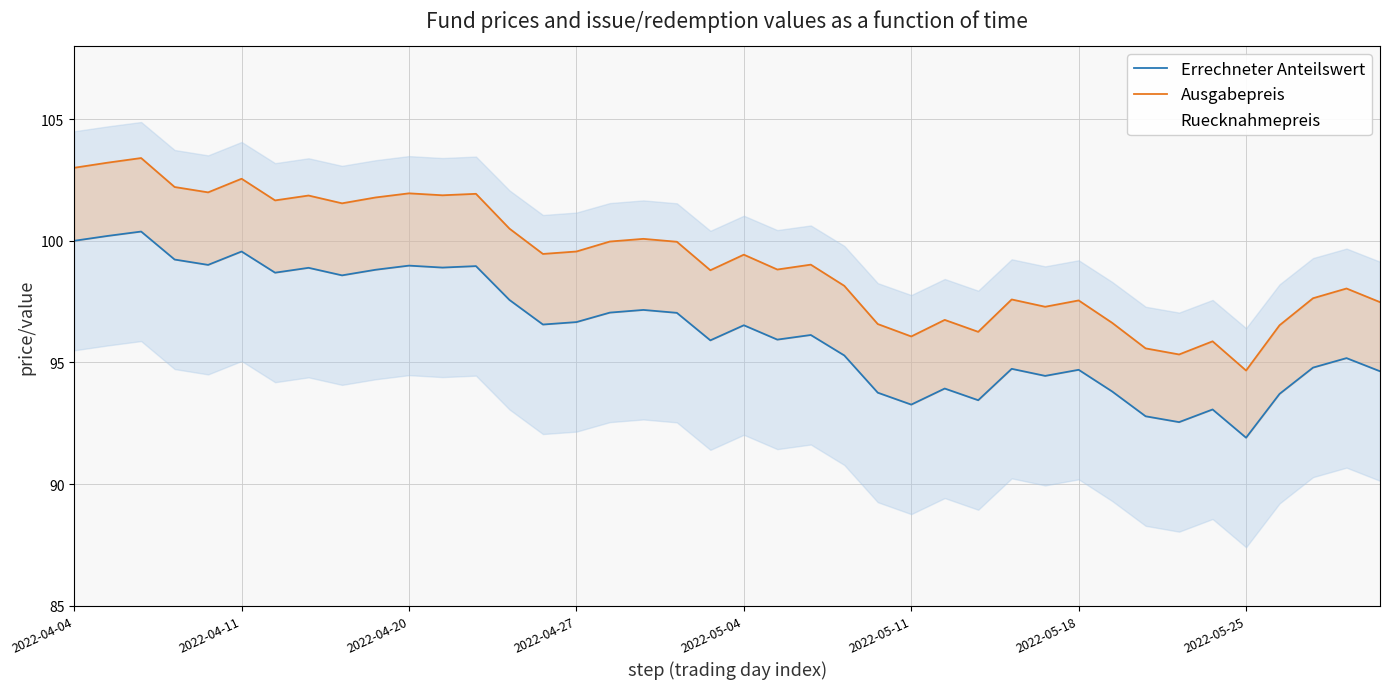

How many lines are shown in the chart?

3